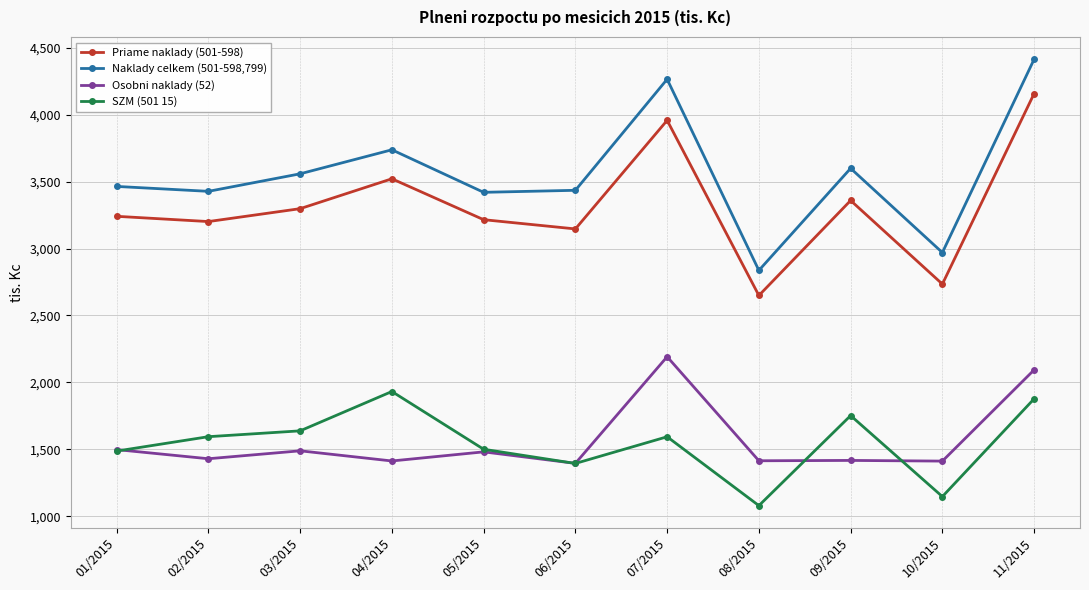

At how many categories does at least one series exceed 1396?

11